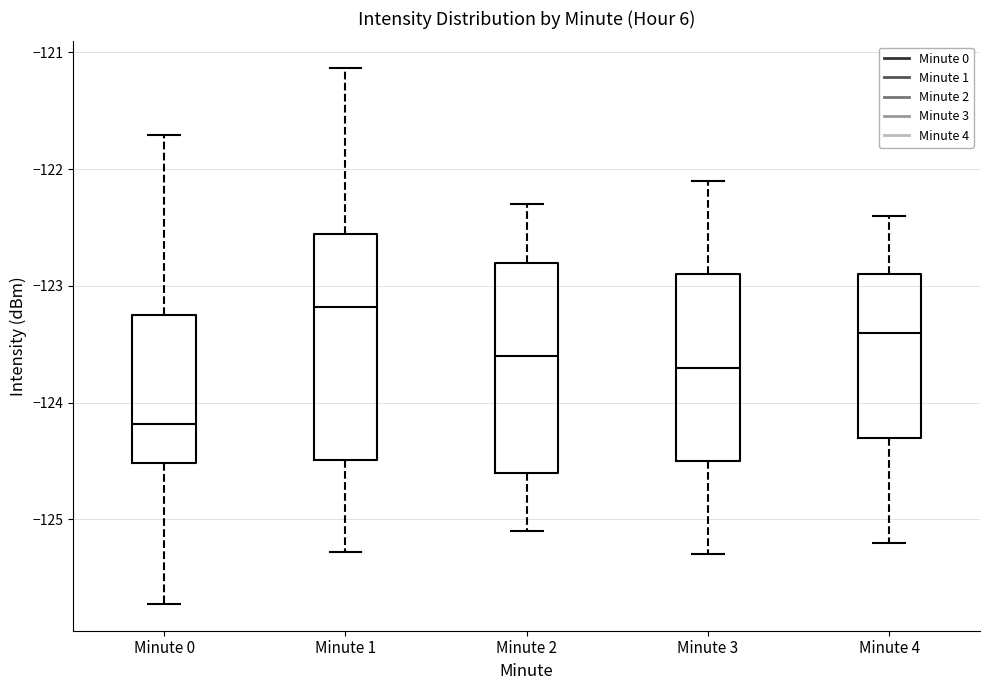

Where does the upper whisker of the box for Minute 1 end on the y-axis? The values are not printed on the chart, so give them approximately, as read against the axis.

-121.1